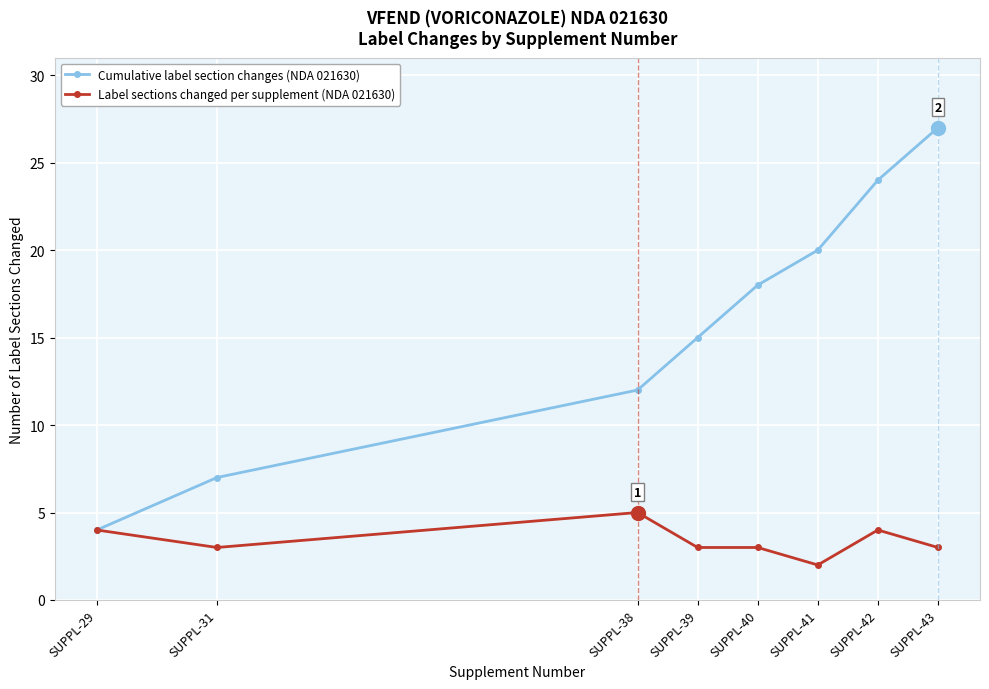

What is the greatest value displayed?

27